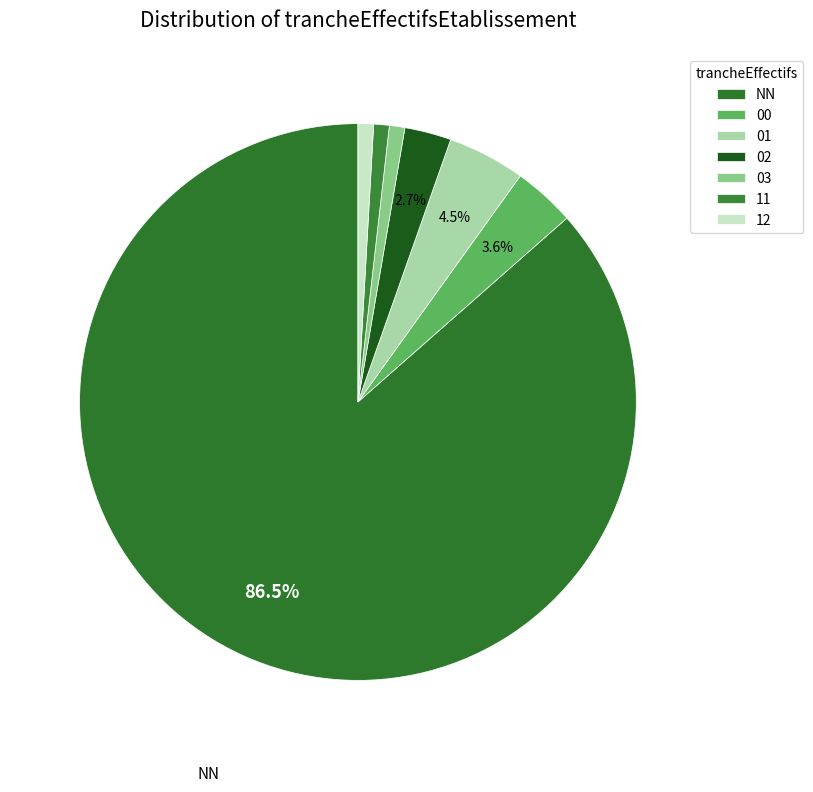

How many slices are in this pie chart?

7